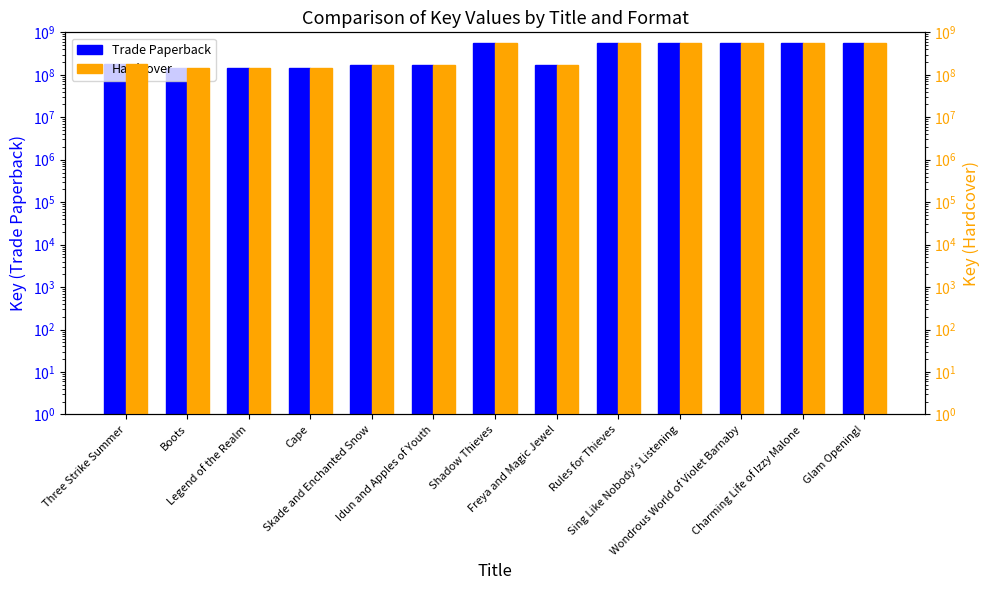

What is the difference between the maximum and second lowest values in the Trade Paperback series?

427977710